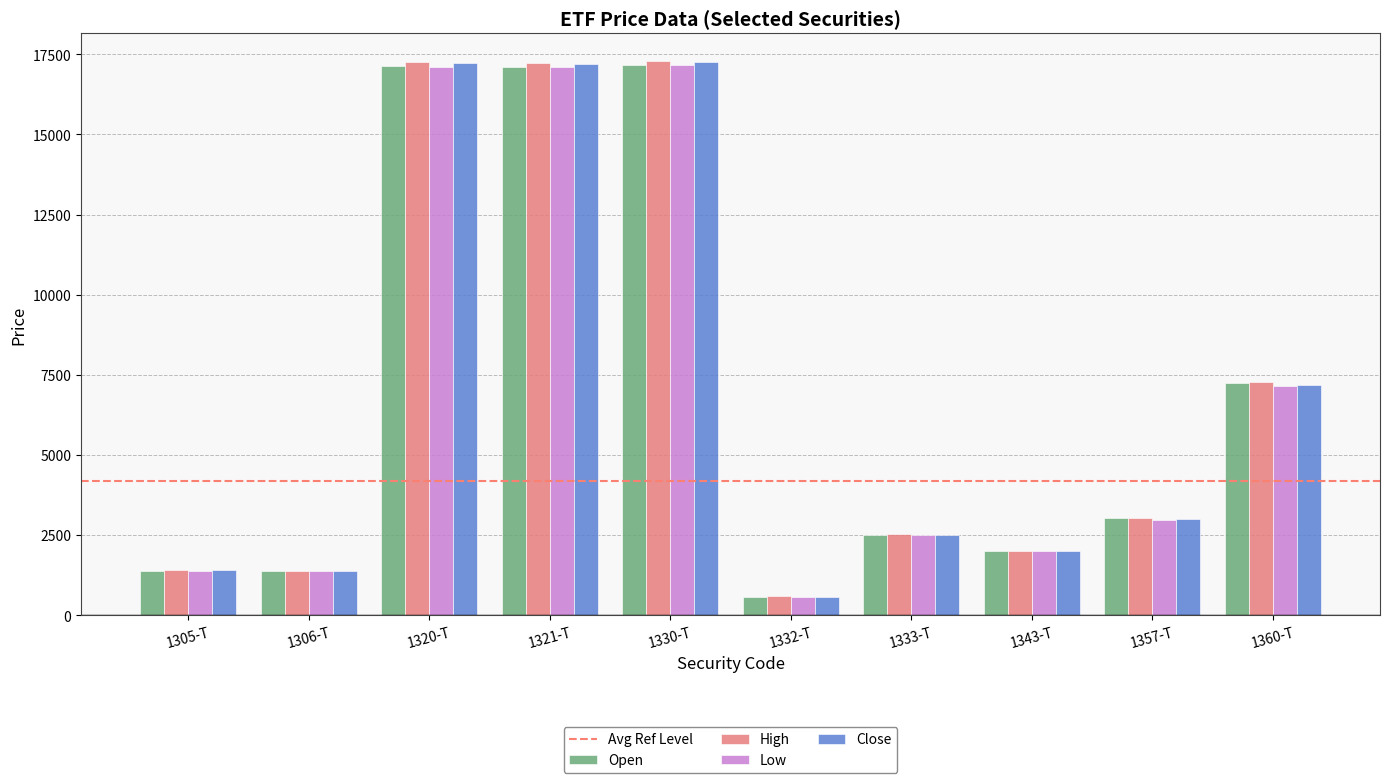

Between 1321-T and 1333-T, which series saw the biggest shift?

High